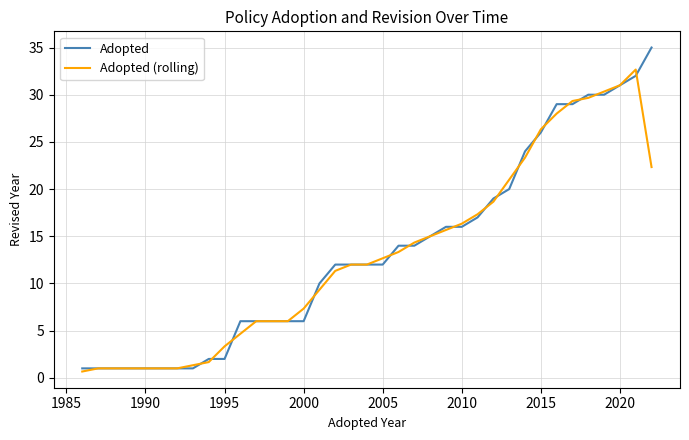

What is the value of the Adopted point at the 32nd from the left?

29.0